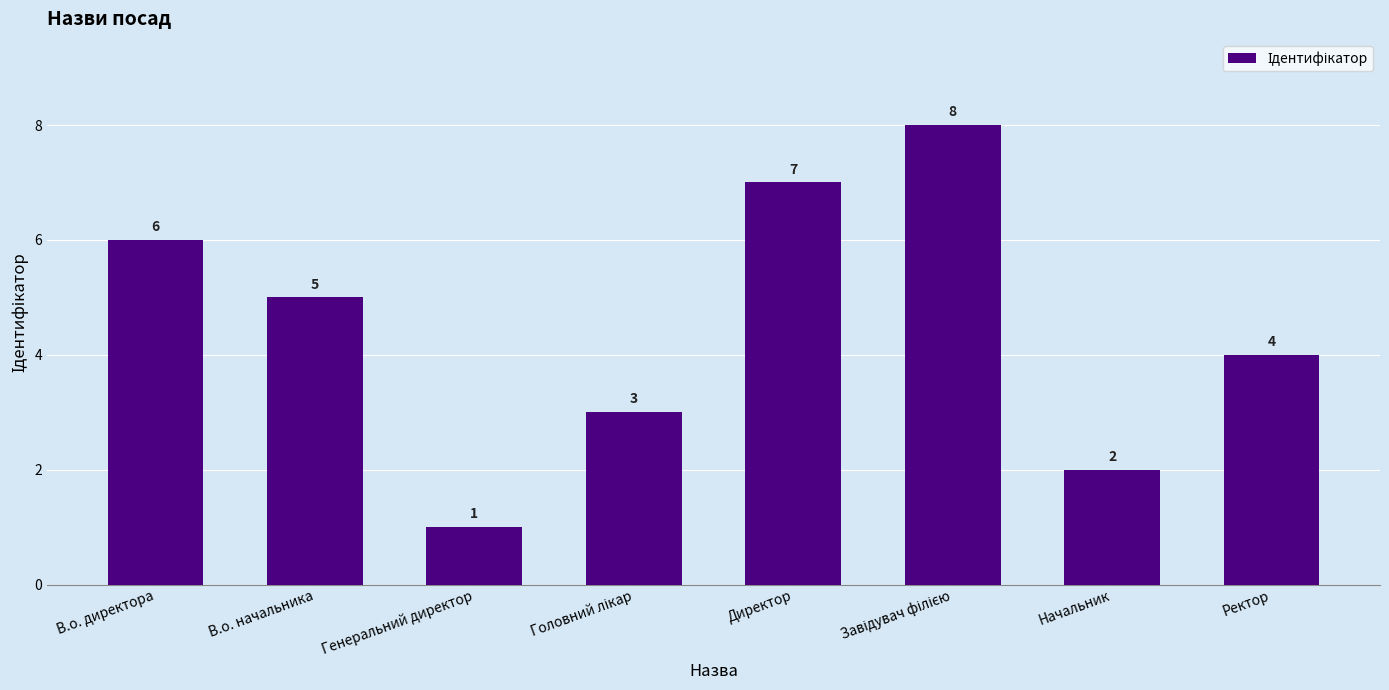

Which has a higher value, Ректор or В.о. начальника?

В.о. начальника